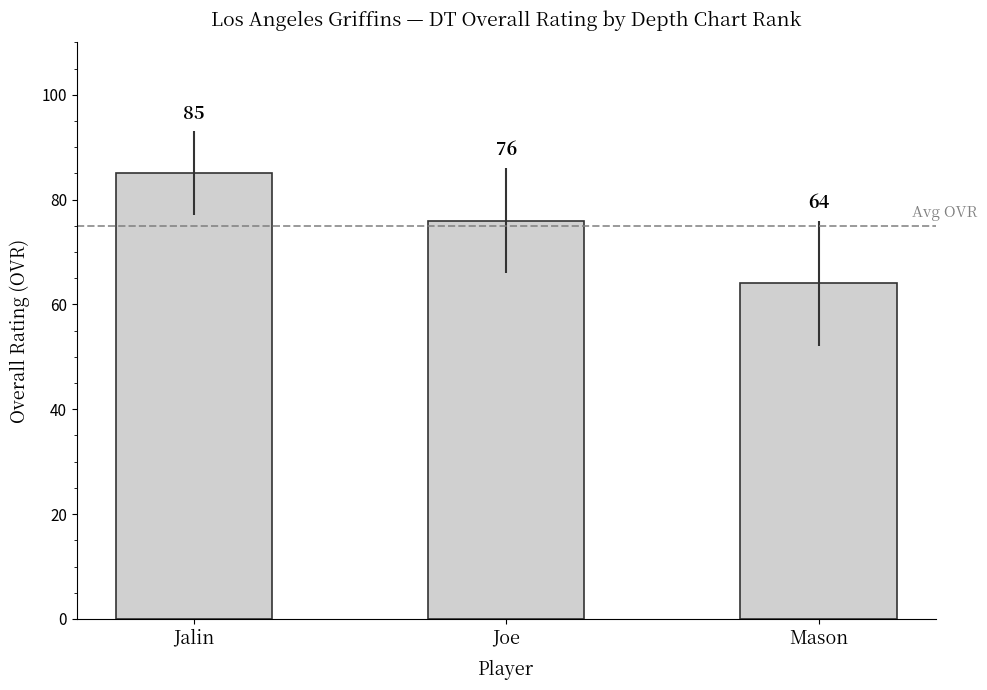

What position from the right is Joe?

2